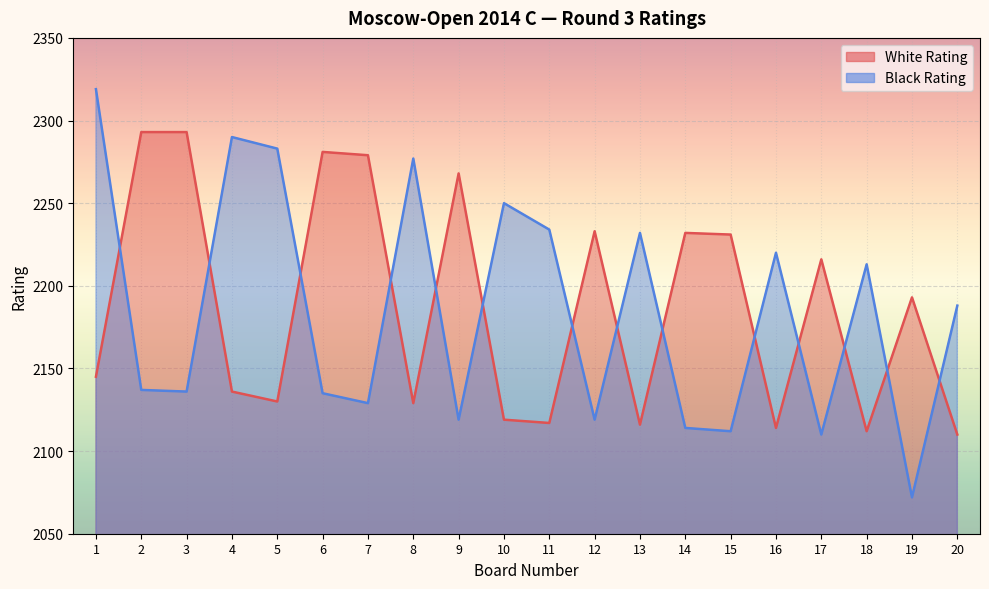

How many values in the White Rating series are below 2193?

10